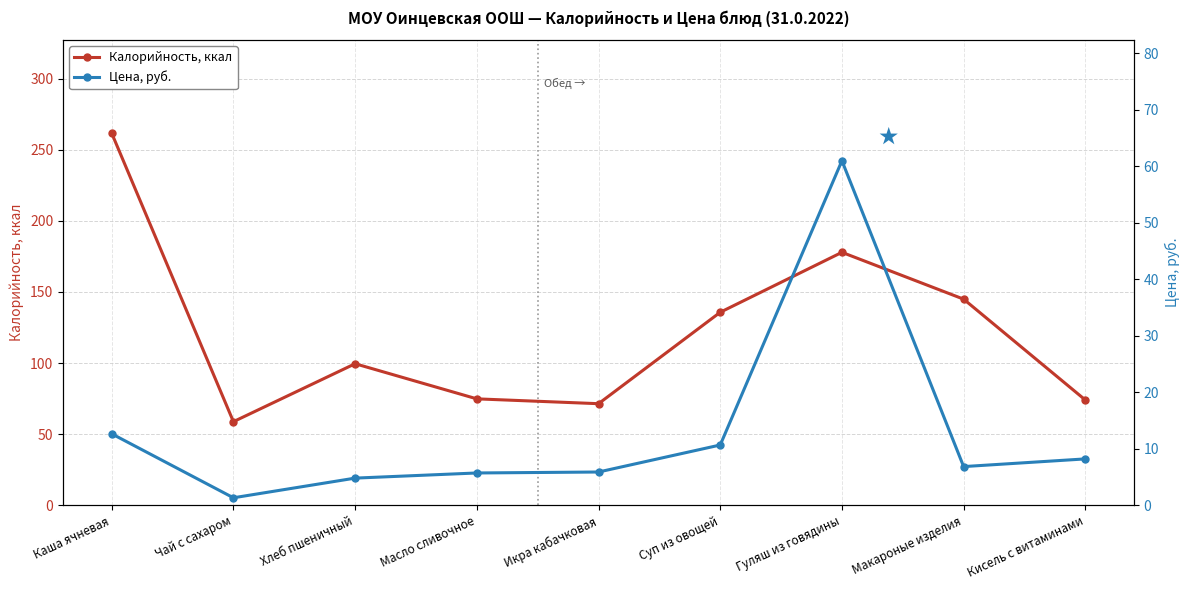

What are all the series names shown in the legend?

Калорийность, ккал, Цена, руб.